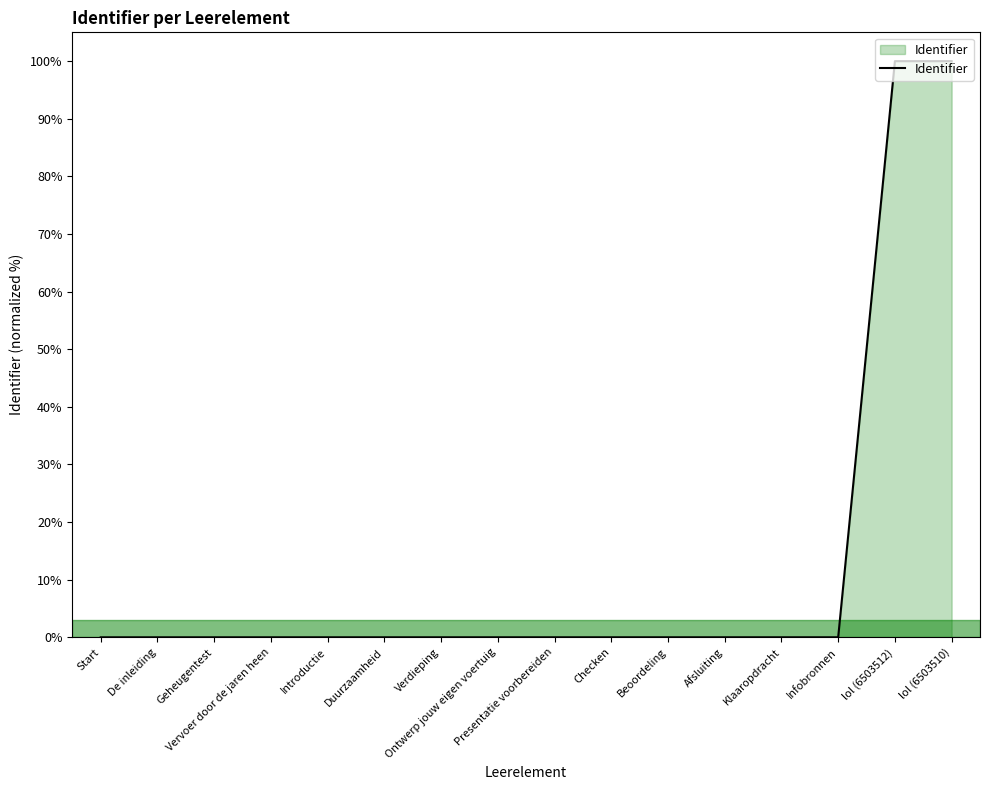

What is the difference between the maximum and minimum values?

100.0